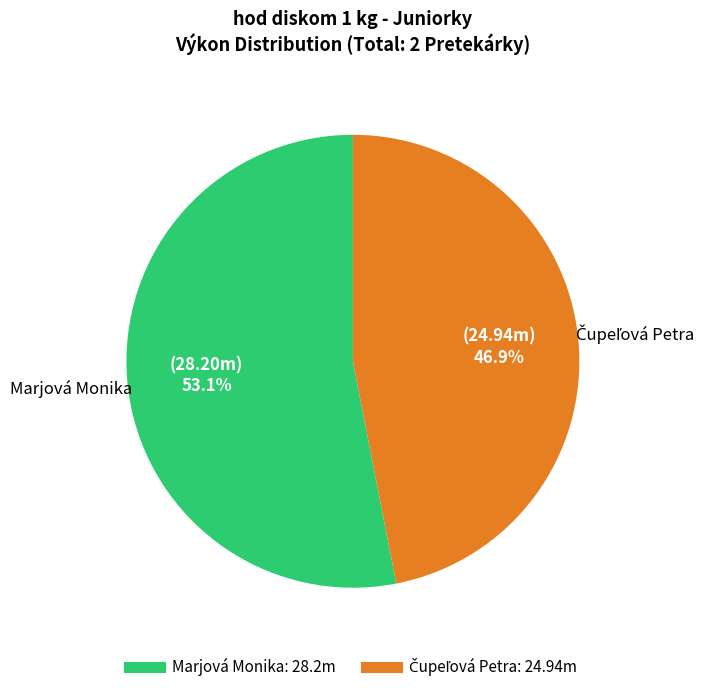

What portion of the pie excludes Marjová Monika?

46.9%